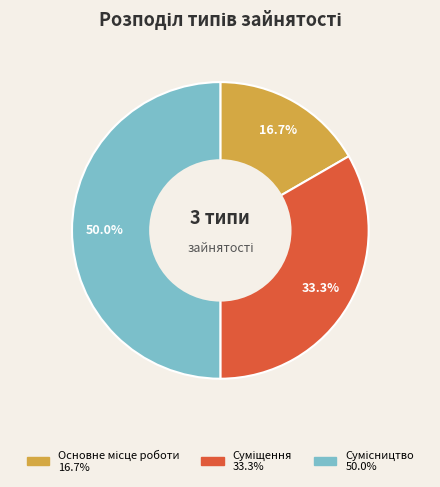

Count the number of slices in the pie.

3